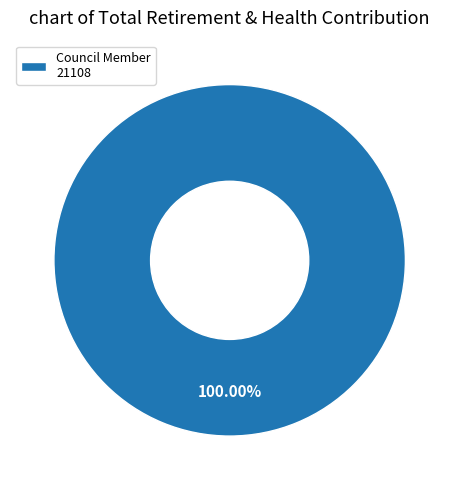

How many slices are in this pie chart?

1